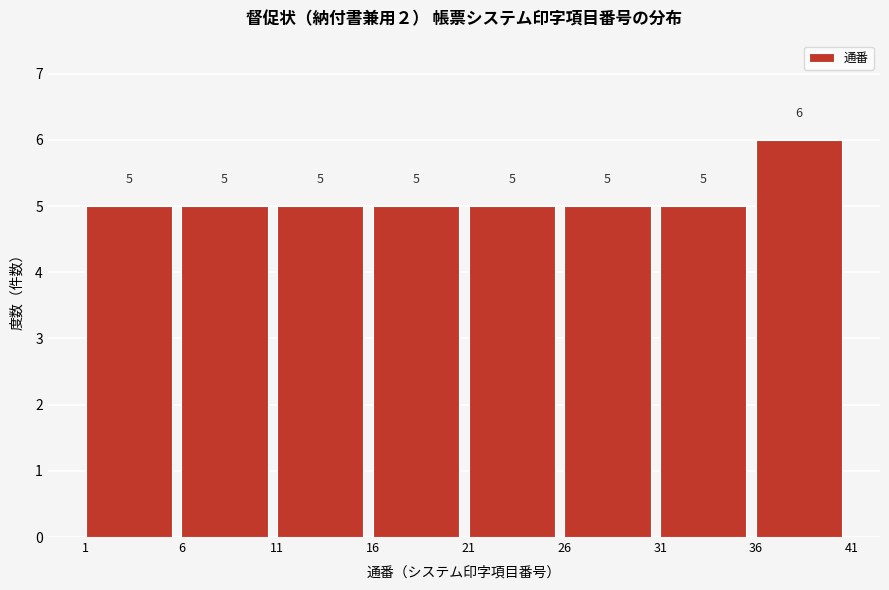

Reading left to right, list every bar in this chart as the range it spans on the x-axis followed by its height.

1 to 6: 5
6 to 11: 5
11 to 16: 5
16 to 21: 5
21 to 26: 5
26 to 31: 5
31 to 36: 5
36 to 41: 6